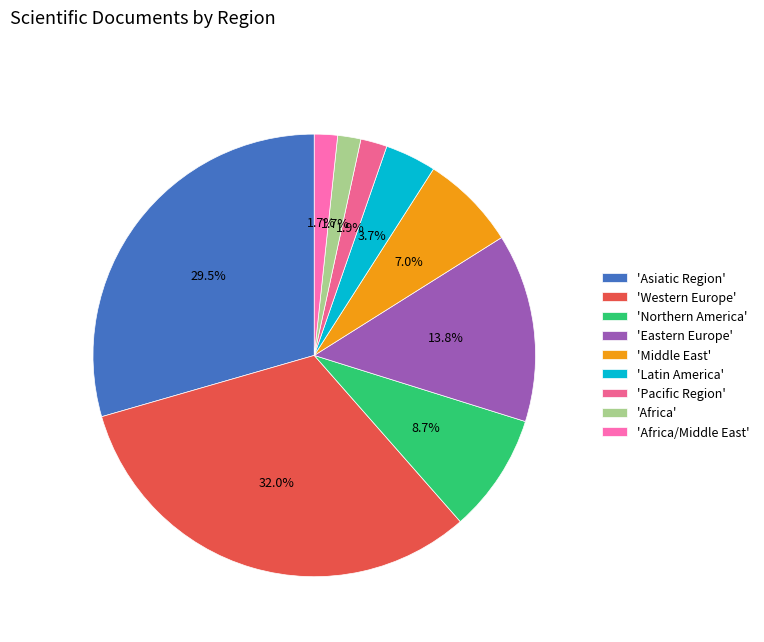

How many segments does this pie chart have?

9